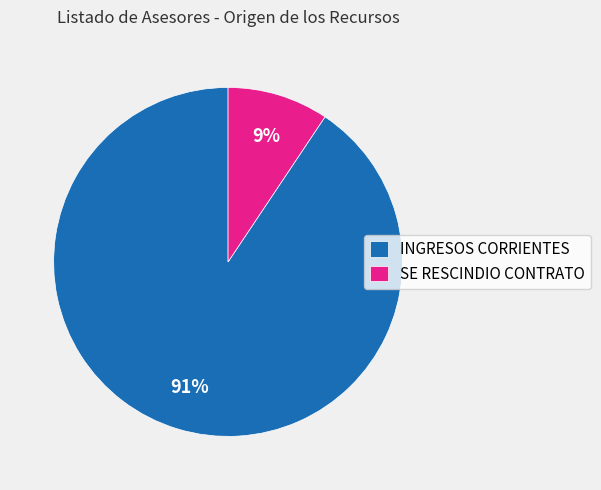

The INGRESOS CORRIENTES slice represents 91% of the pie. True or false?

True